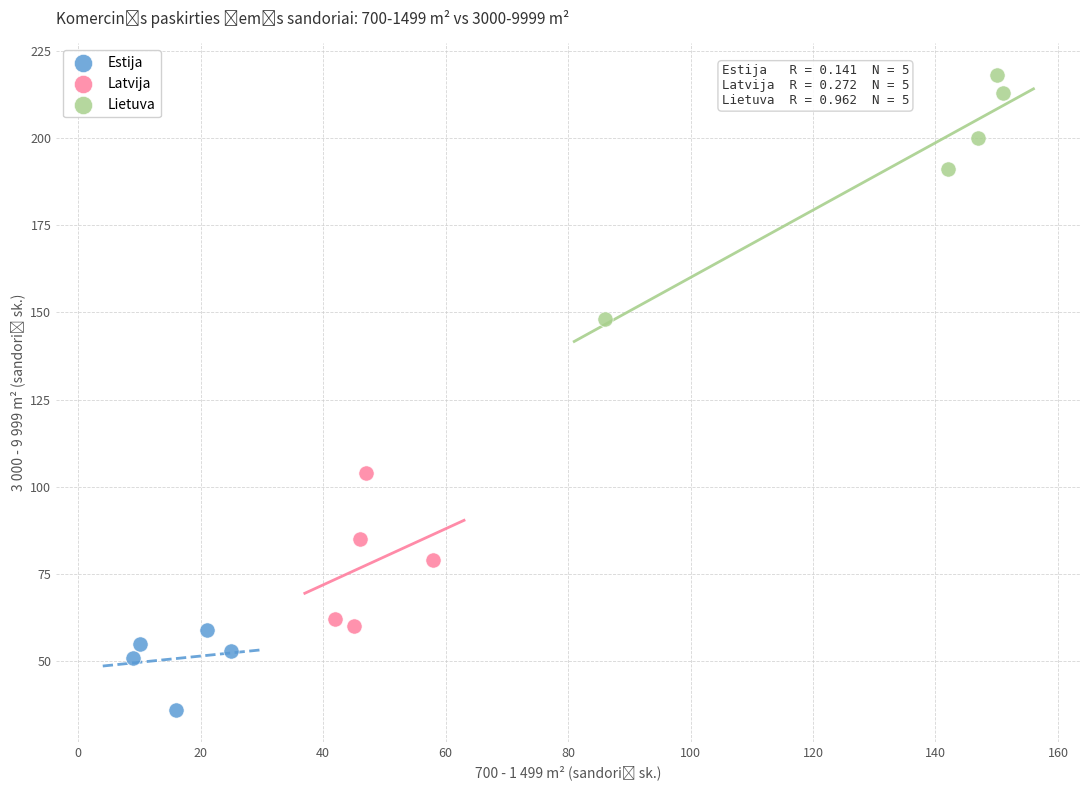

Which series reaches the minimum Y coordinate?

Estija